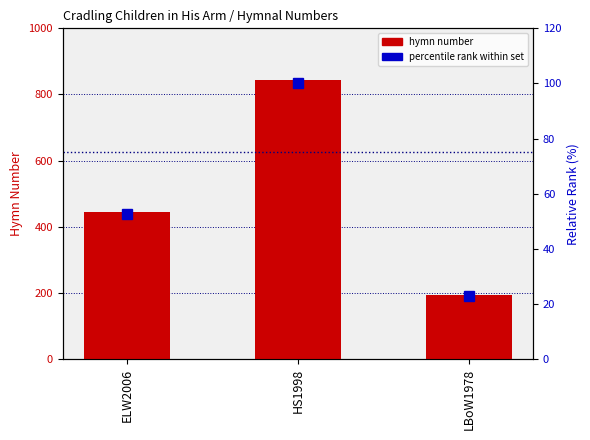

Rank the series by their average value, from lowest to highest.

percentile rank within set, hymn number